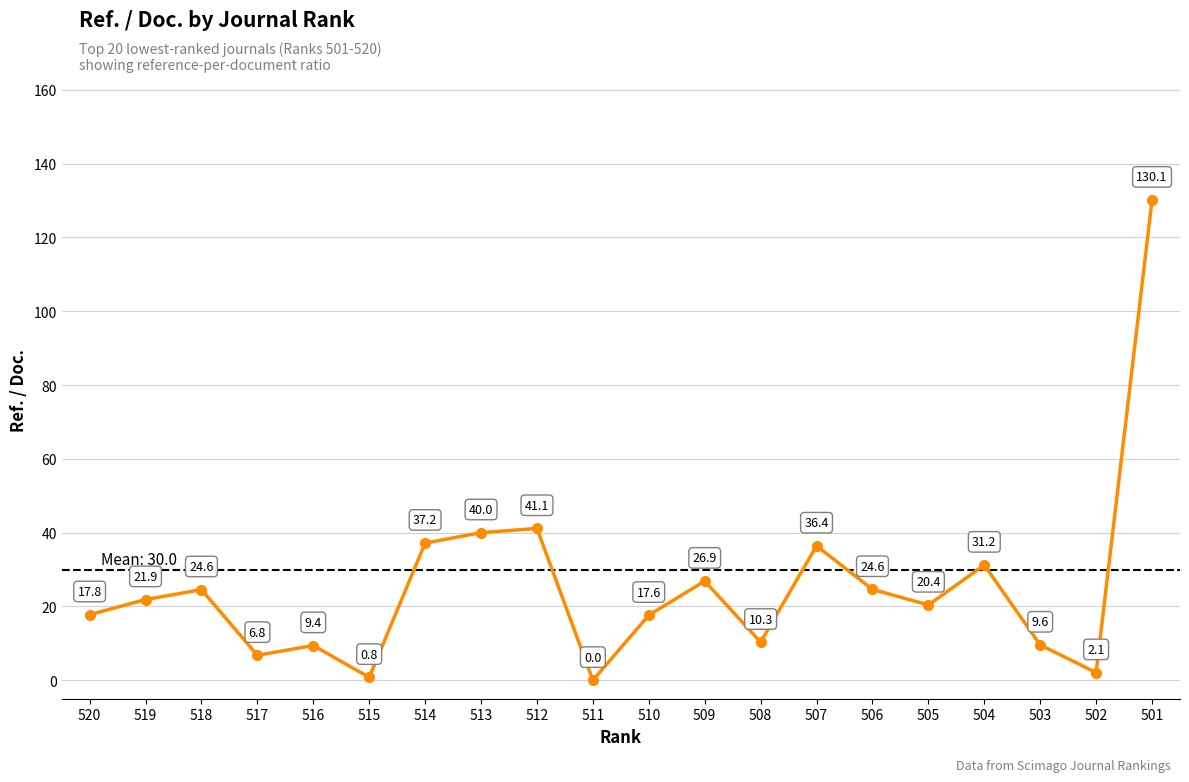

Where is the first local maximum?

518